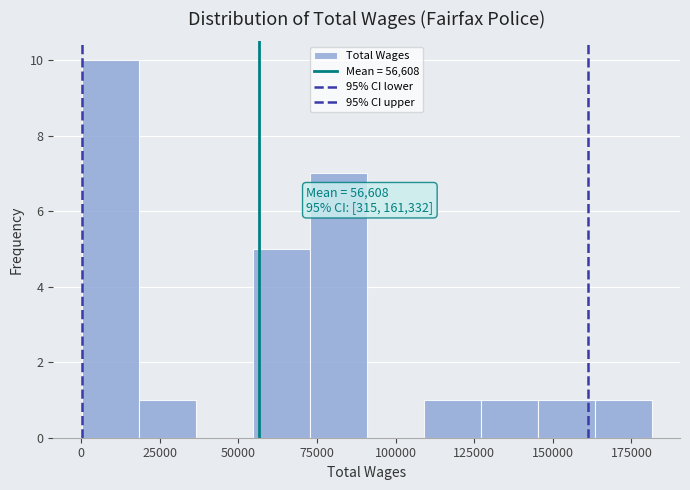

Around what value on the x-axis is the tallest bar? Give the approximate position of its centre, as read against the axis.

10000